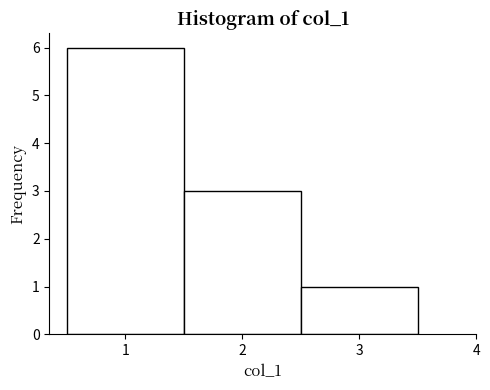

How tall is the bar that spans 2.5 to 3.5 on the x-axis? The values are not printed on the chart, so give them approximately, as read against the axis.

1